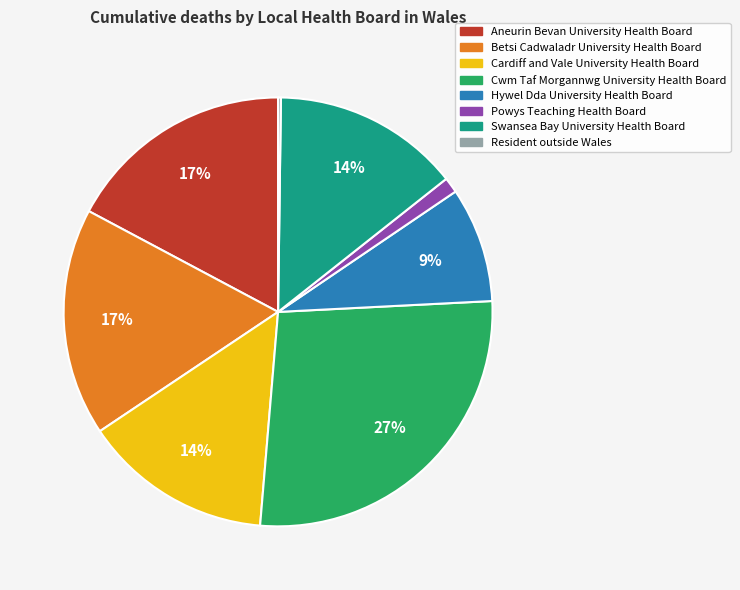

Which slice is the largest?

Cwm Taf Morgannwg University Health Board